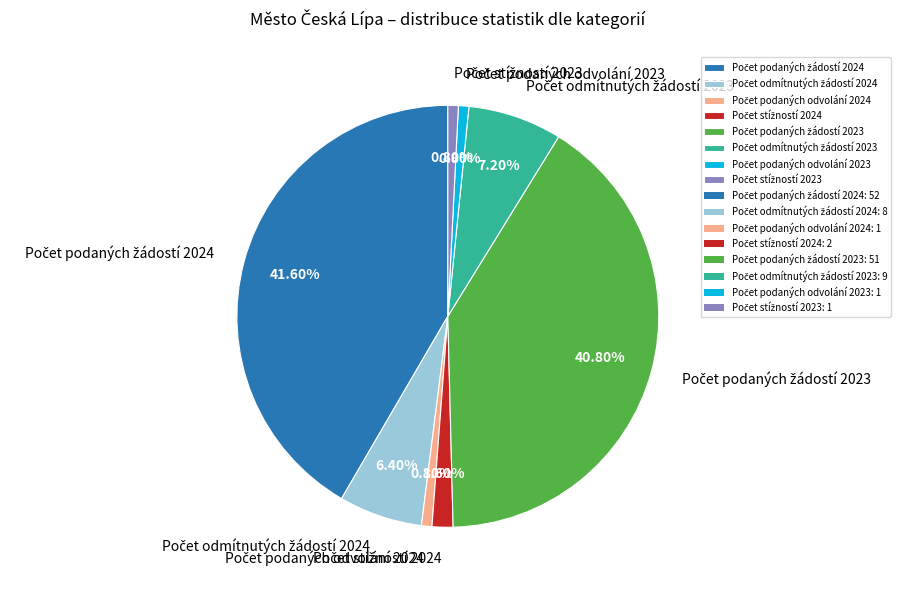

How many segments does this pie chart have?

8